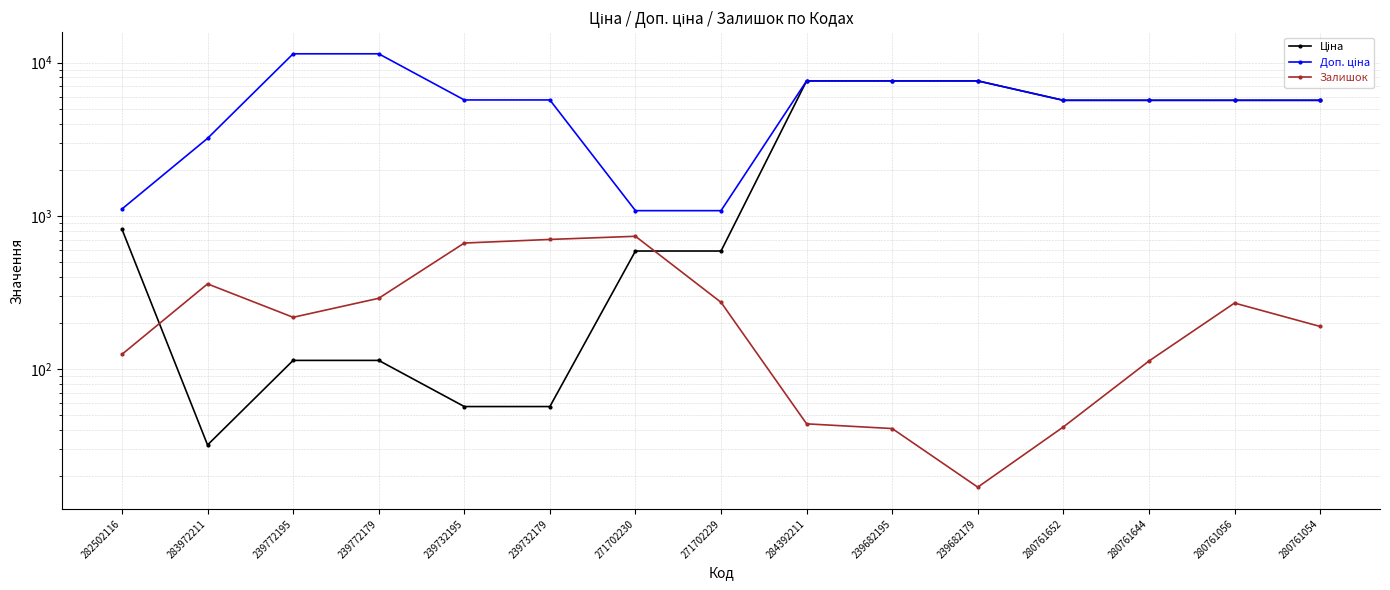

What is the label of the 8th point from the left?

271702229